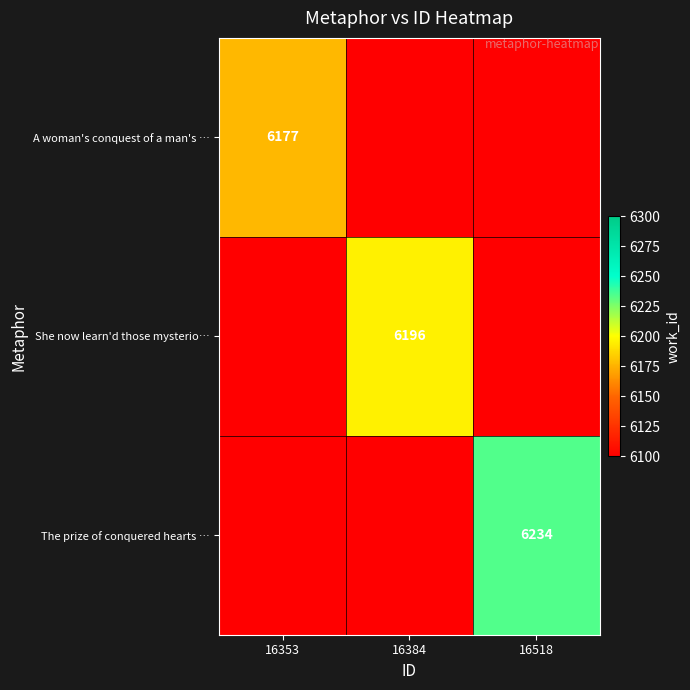

The value of She now learn'd those mysterio… at 16384 is 10215. True or false?

False